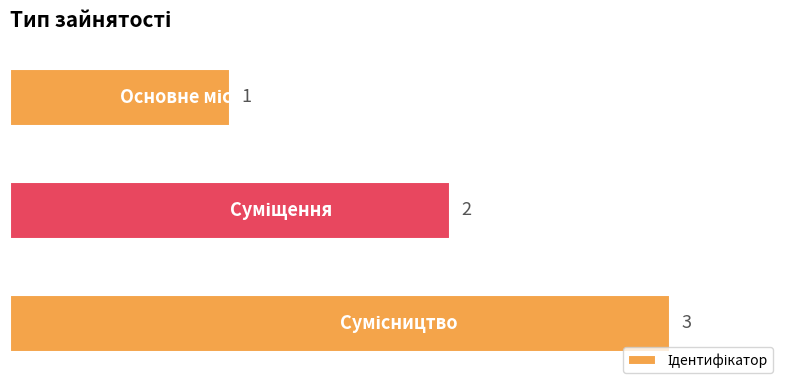

Count the values in the range 1 to 3.

3